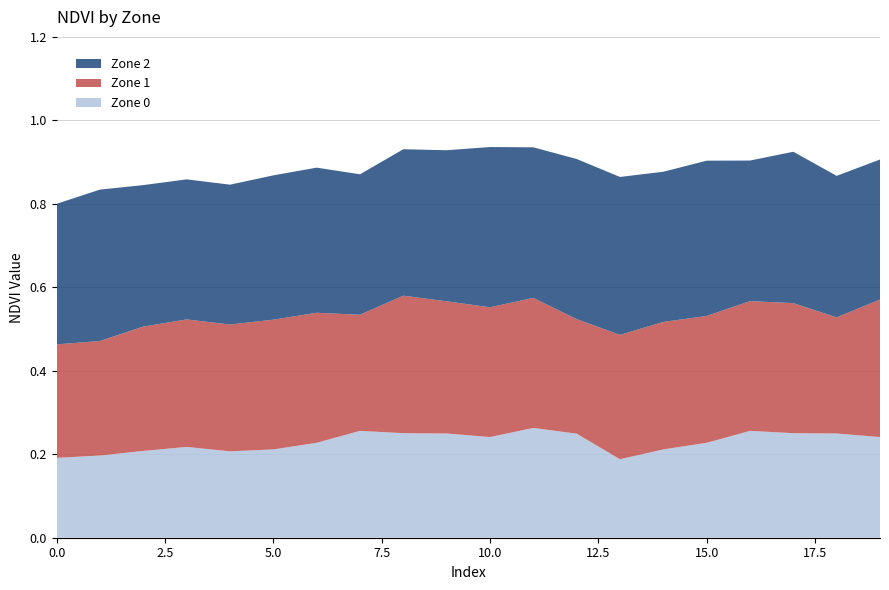

Reading left to right, what are all the values shown in this chart?

Zone 0: 0=0.2	1=0.2	2=0.2	3=0.2	4=0.2	5=0.2	6=0.2	7=0.3	8=0.3	9=0.2	10=0.2	11=0.3	12=0.2	13=0.2	14=0.2	15=0.2	16=0.3	17=0.3	18=0.2	19=0.2
Zone 1: 0=0.3	1=0.3	2=0.3	3=0.3	4=0.3	5=0.3	6=0.3	7=0.3	8=0.3	9=0.3	10=0.3	11=0.3	12=0.3	13=0.3	14=0.3	15=0.3	16=0.3	17=0.3	18=0.3	19=0.3
Zone 2: 0=0.3	1=0.4	2=0.3	3=0.3	4=0.3	5=0.3	6=0.3	7=0.3	8=0.4	9=0.4	10=0.4	11=0.4	12=0.4	13=0.4	14=0.4	15=0.4	16=0.3	17=0.4	18=0.3	19=0.3